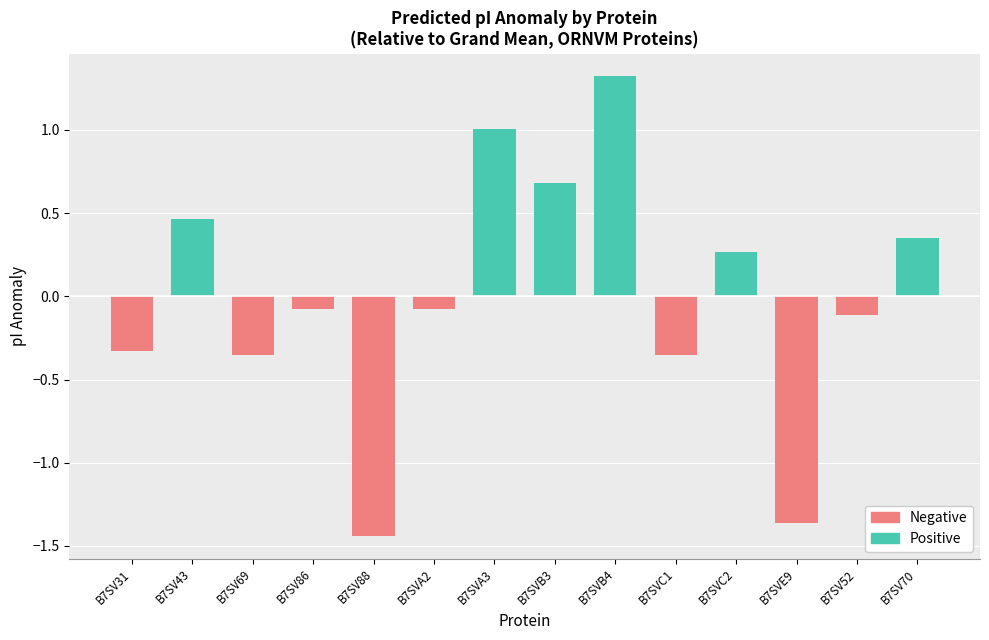

What is the approximate value at B7SVB4?

1.3